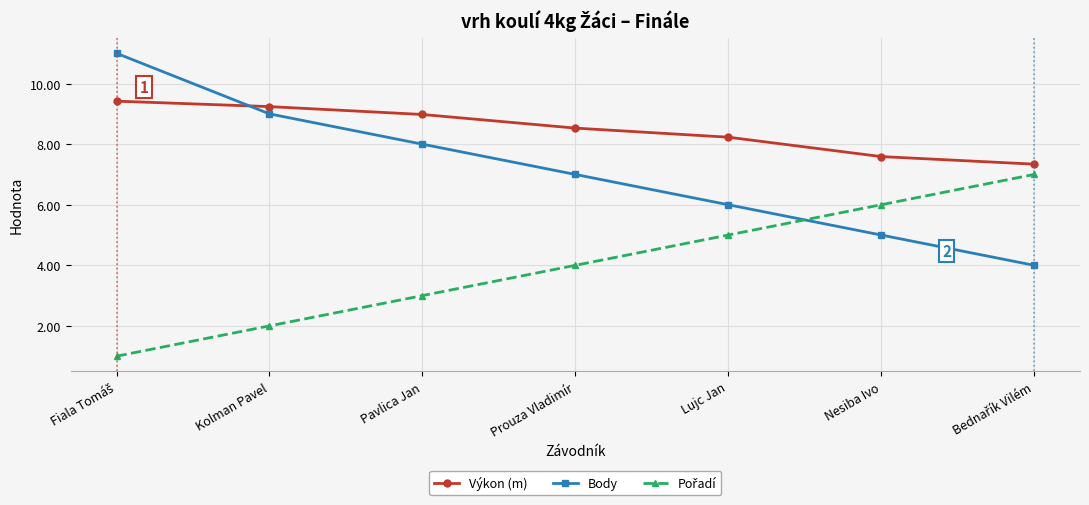

What is the difference between the maximum and second lowest values in the Výkon (m) series?

1.8